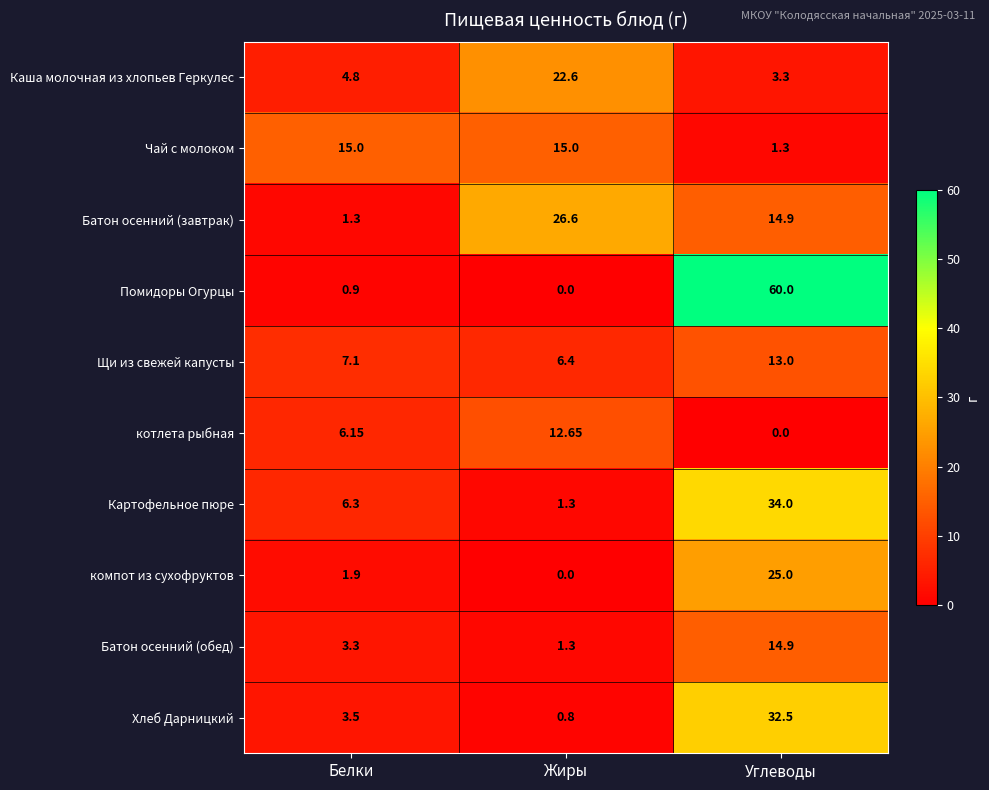

Rank the categories by компот из сухофруктов value from highest to lowest.

Углеводы, Белки, Жиры